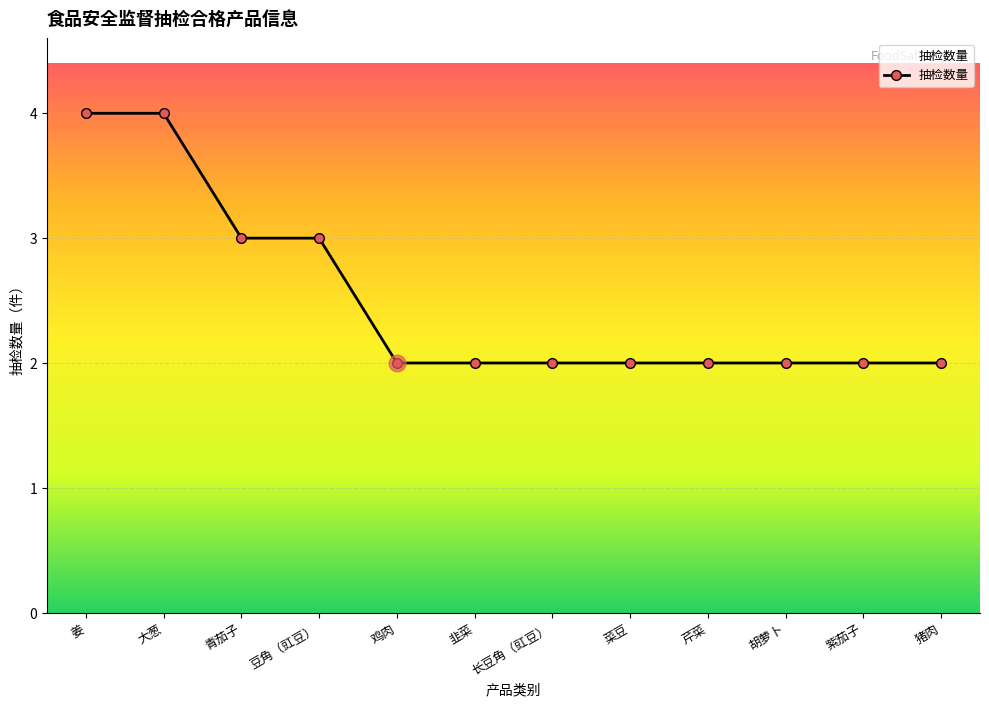

What is the value of the 11th point from the left?

2